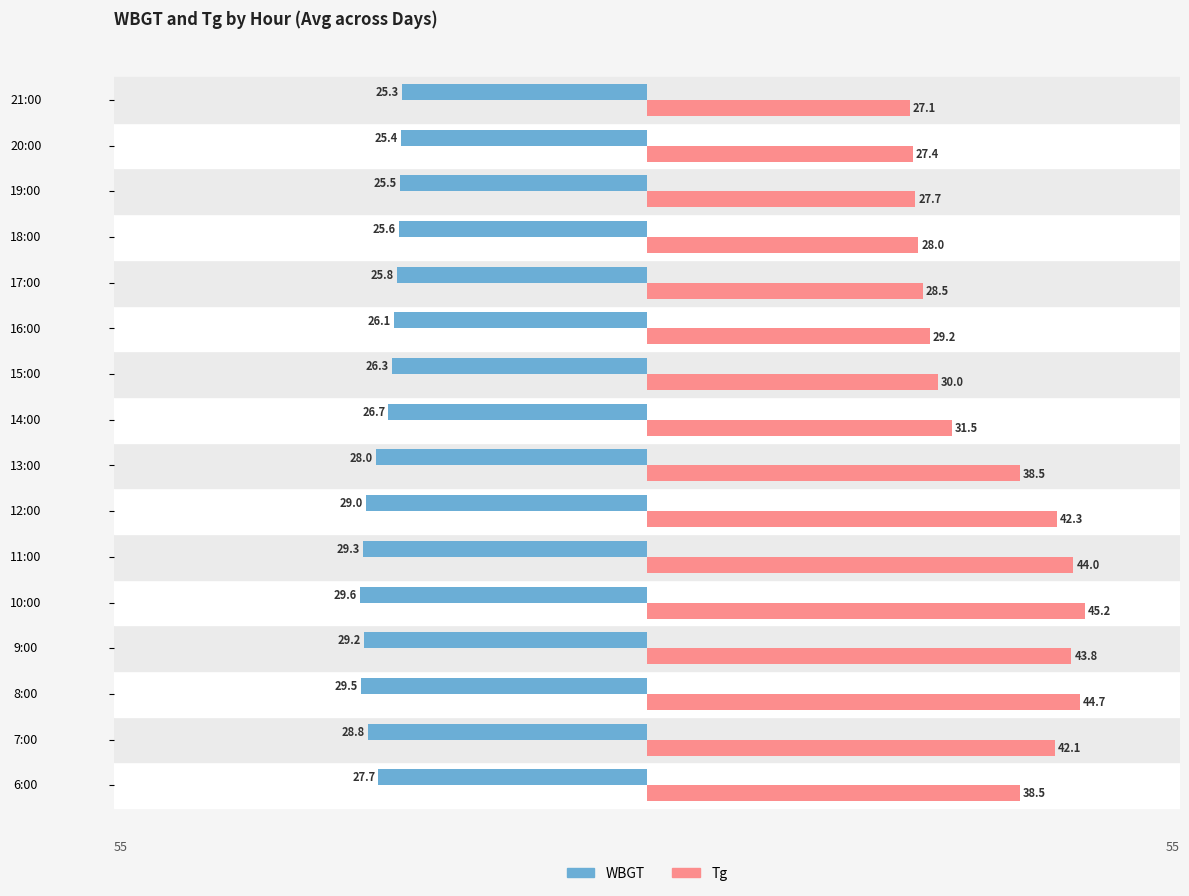

What are all the series names shown in the legend?

WBGT, Tg